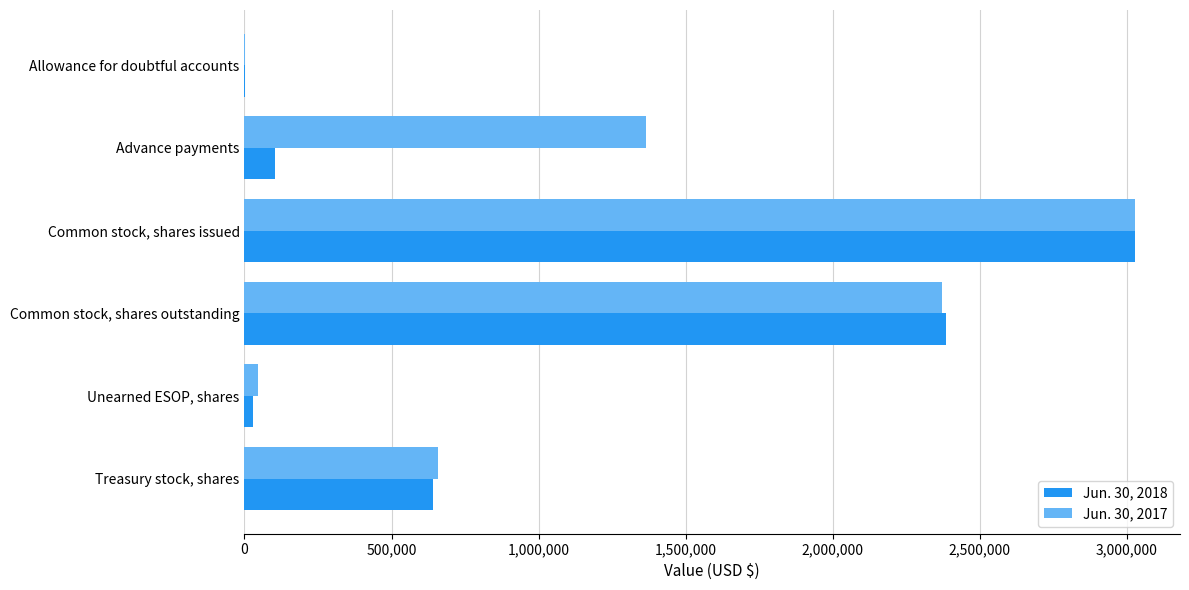

Where is Jun. 30, 2017 nearest to the value 1516437?

Advance payments